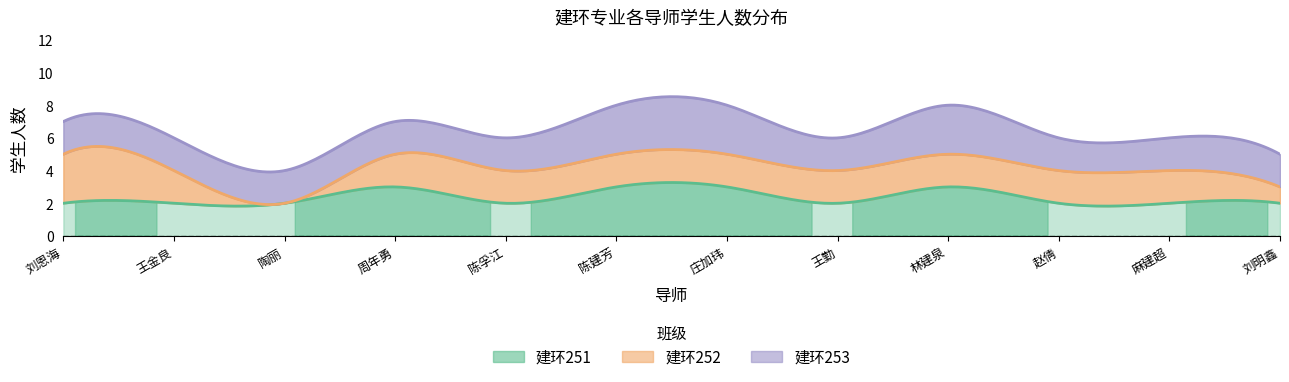

True or false: 建环252 has more than 1 interior local peaks.

False